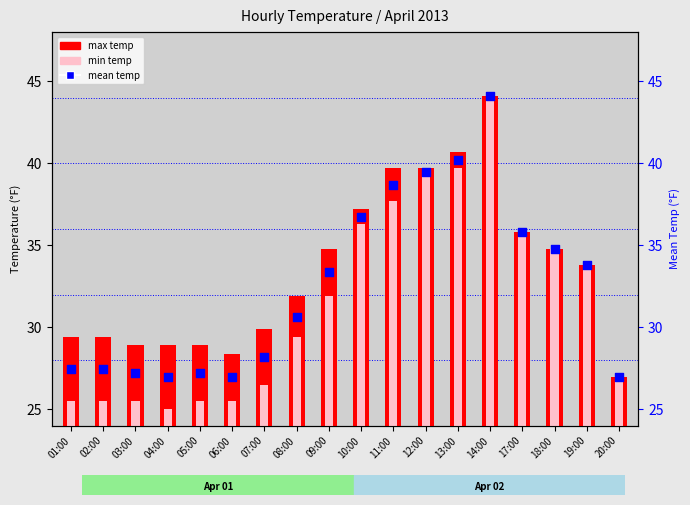

Which series has the widest spread of Y values?

min temp